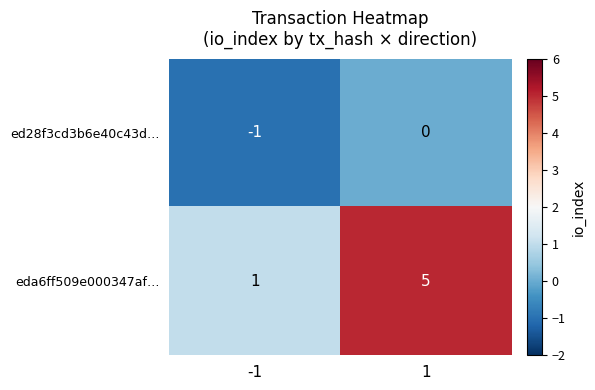

What is the spread (max minus min) of values at 1?

5